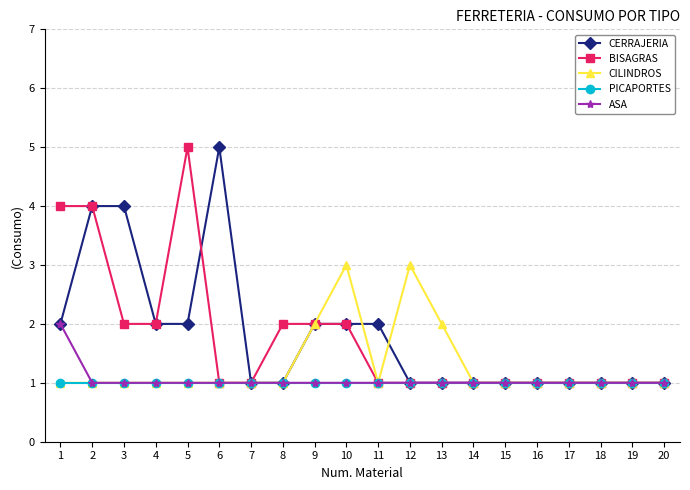

What is the spread (max minus min) of values at 3?

3